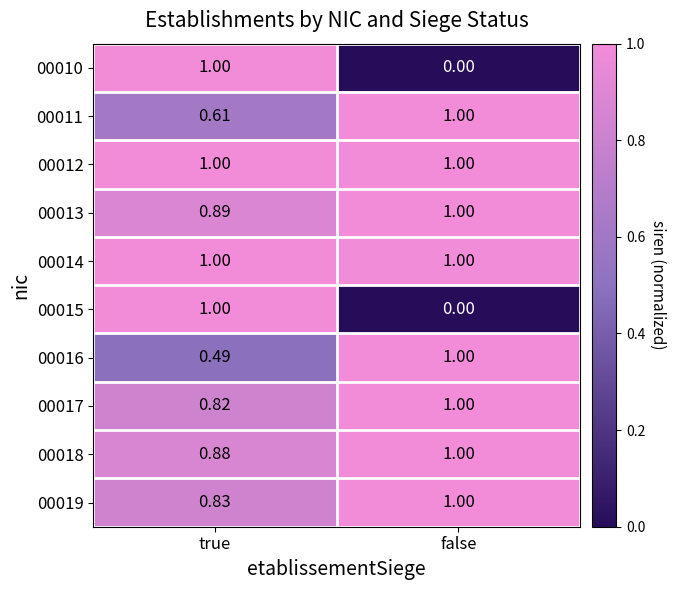

At which label does 00013 reach its peak?

false